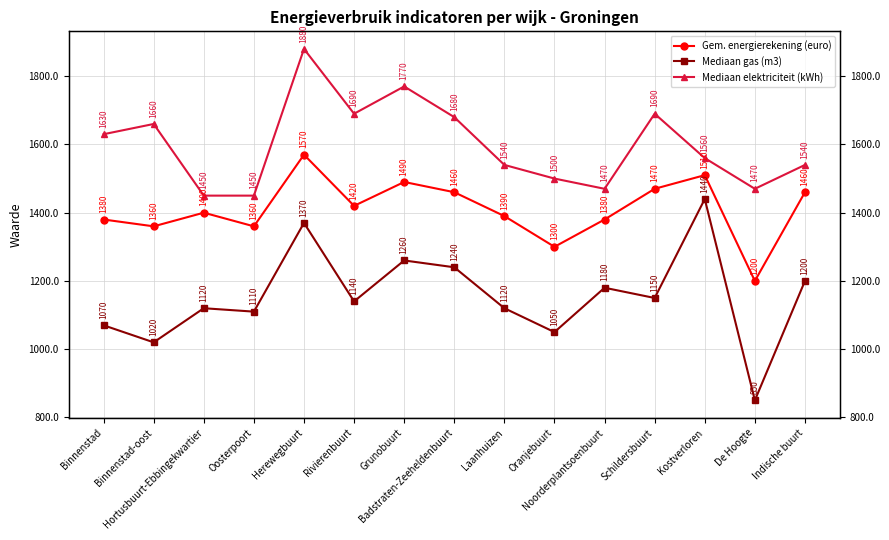

Count the number of data series in this chart.

3